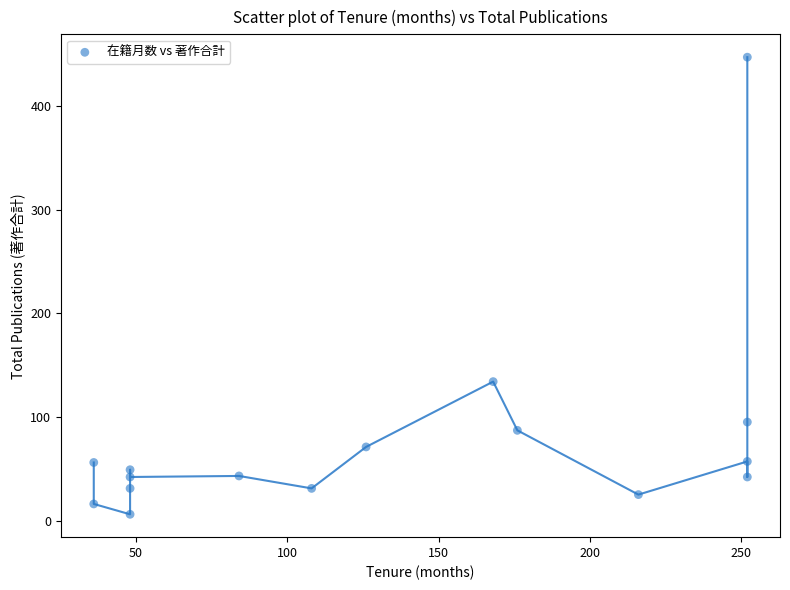

What is the range of Y values (max minus min)?

441